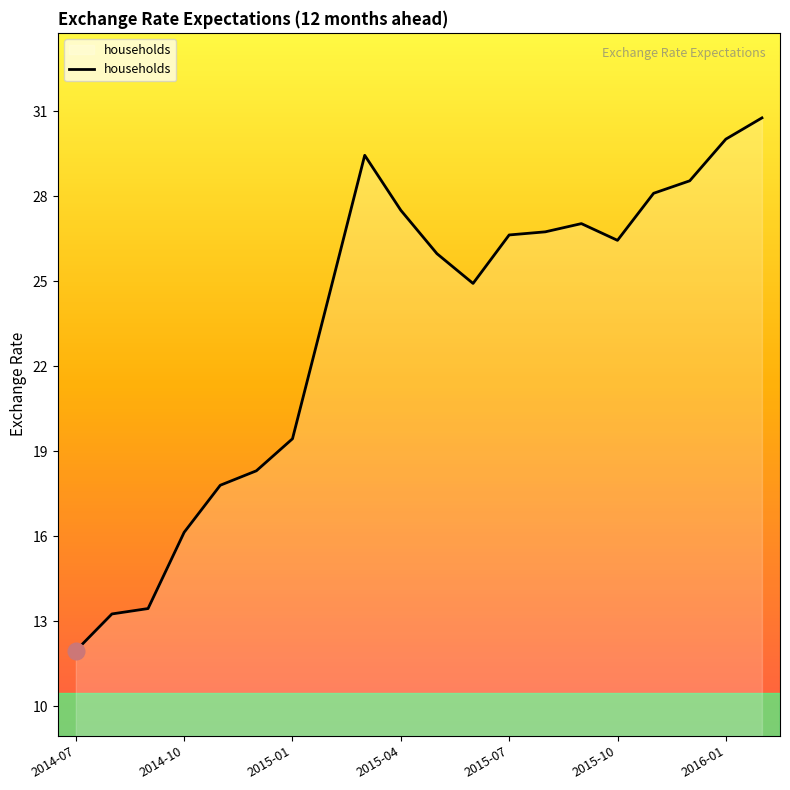

What is the minimum value shown in the chart?

12.0